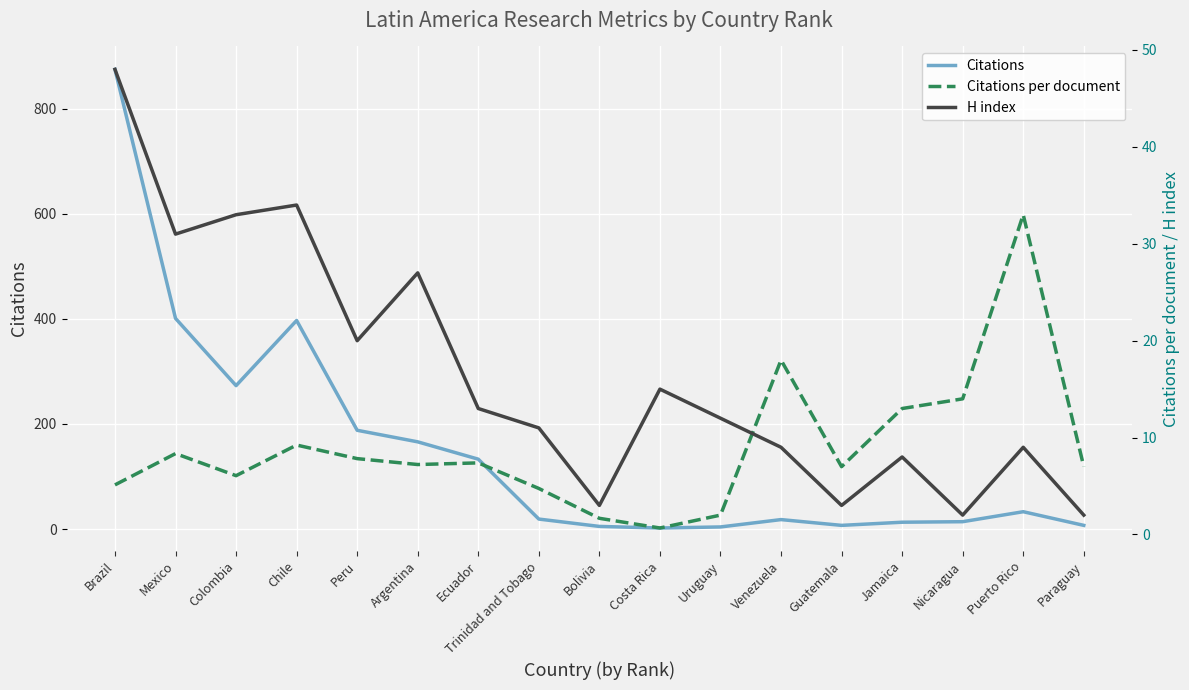

At which label does Citations per document first exceed 7?

Mexico